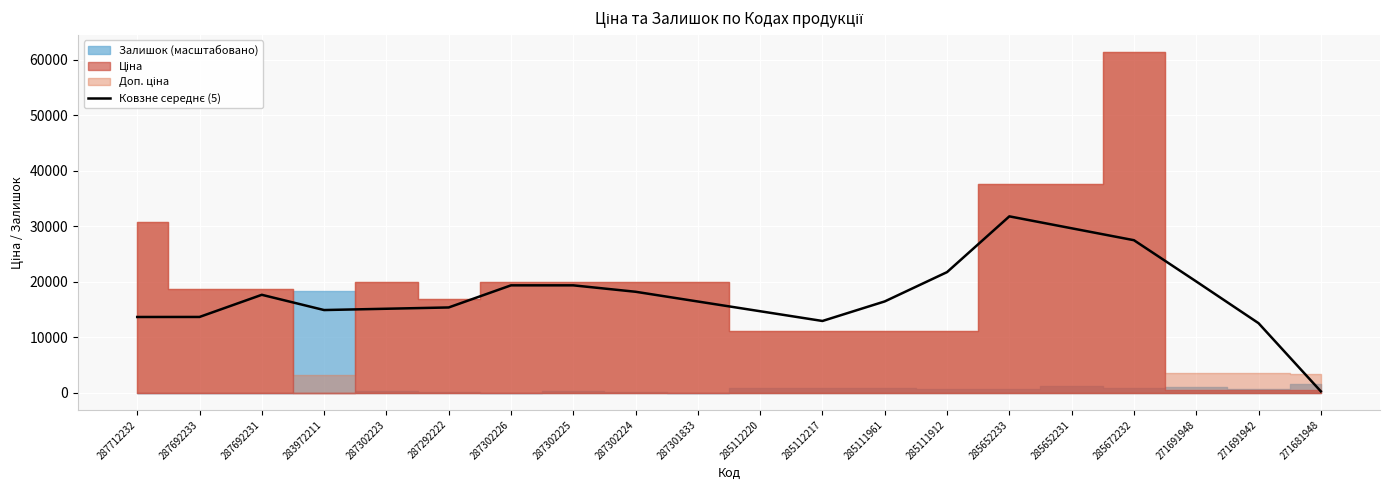

Reading right to left, list all the values displayed in this chart.

260.6	12547.4	20066.1	27501.5	29650.6	31799.6	21750.3	16469.3	12943.4	14698.6	16453.8	18209.0	19366.6	19366.6	15380.2	15146.7	14913.2	17661.4	13668.6	13662.2